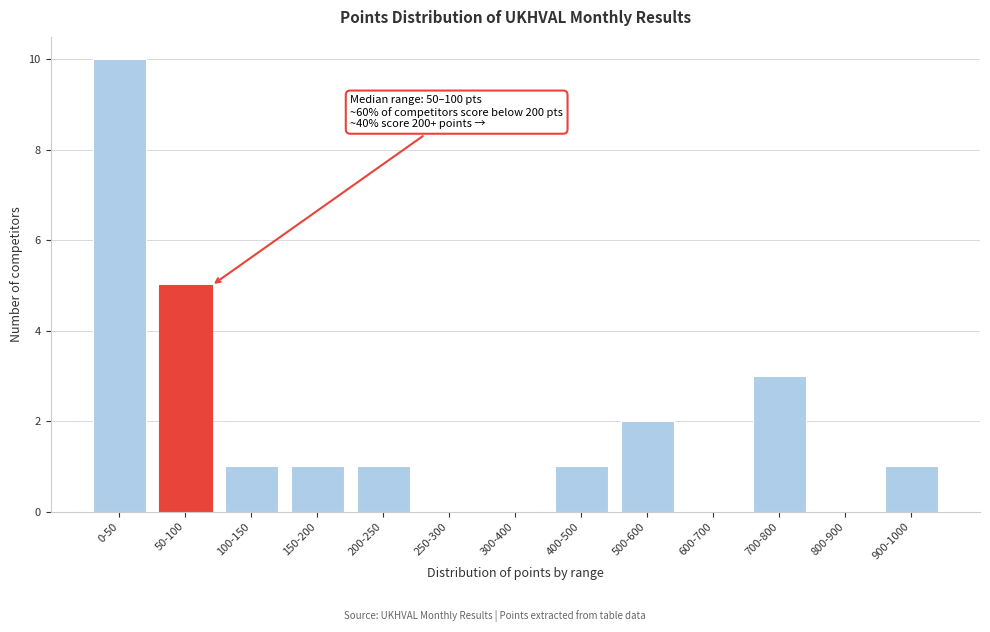

Reading left to right, extract all data points from this chart.

0-50=10	50-100=5	100-150=1	150-200=1	200-250=1	250-300=0	300-400=0	400-500=1	500-600=2	600-700=0	700-800=3	800-900=0	900-1000=1